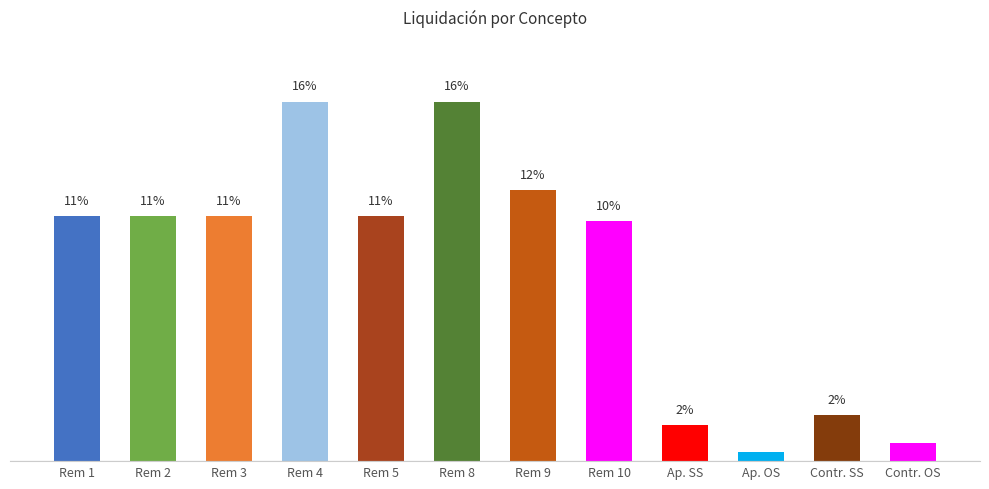

The chart shows a value of 3.9 at Rem 2. True or false?

False